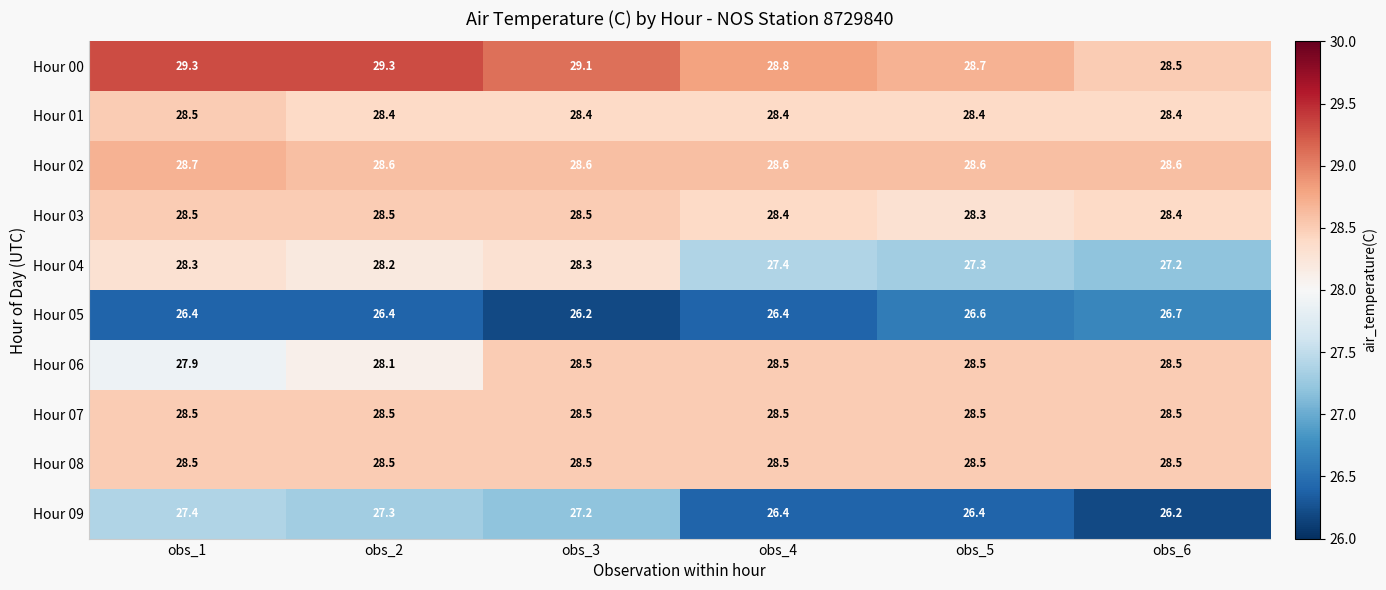

How many data points in Hour 00 are above 29?

3